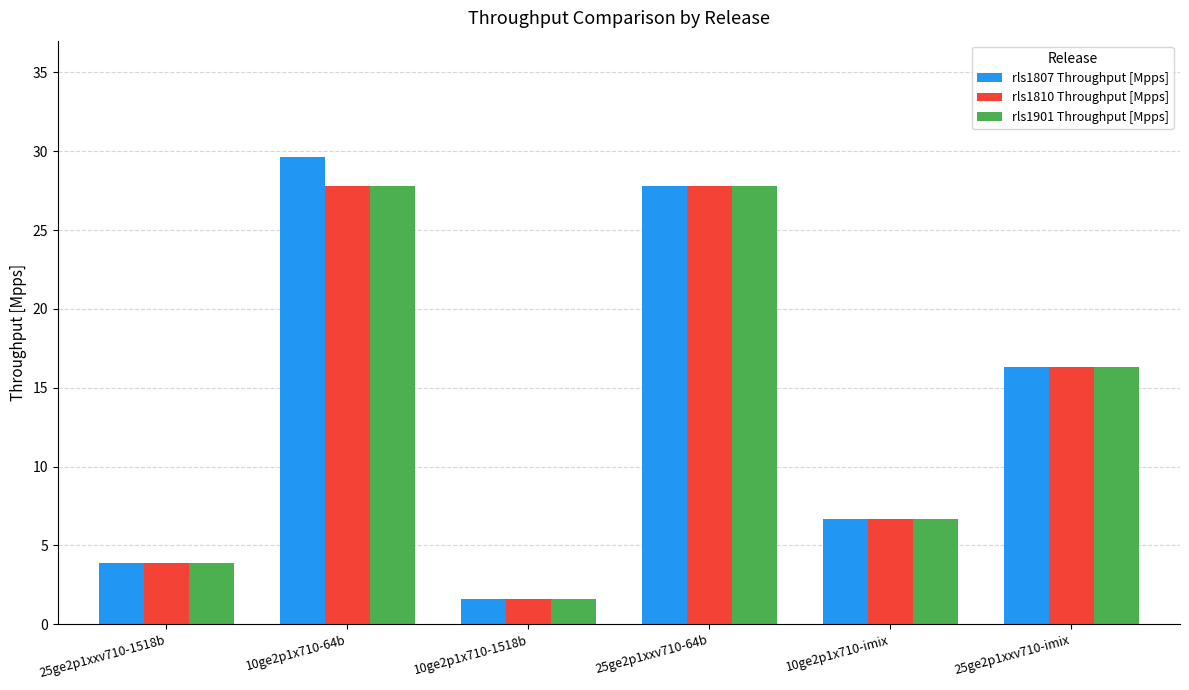

How many bars are there in each group?

3